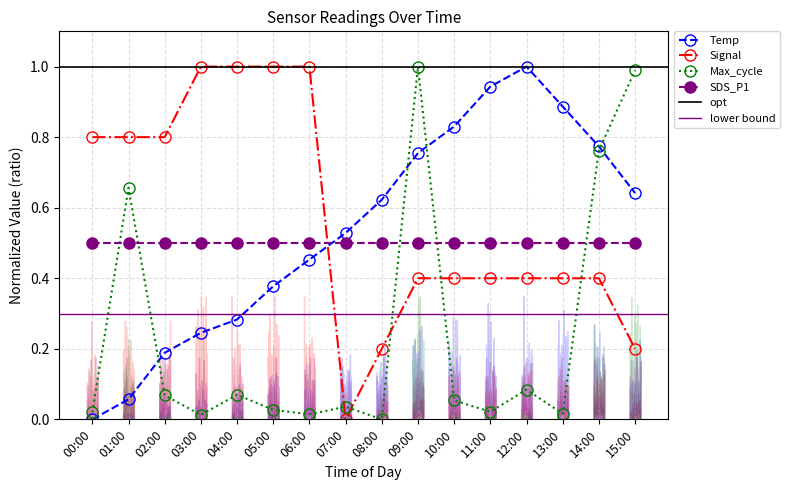

Between 13:00 and 15:00, which is larger?

13:00